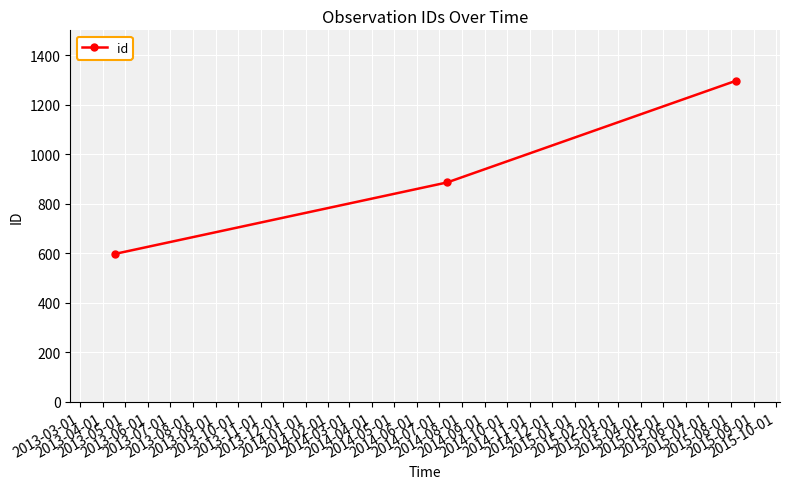

What is the value of the 3rd point from the left?

1296